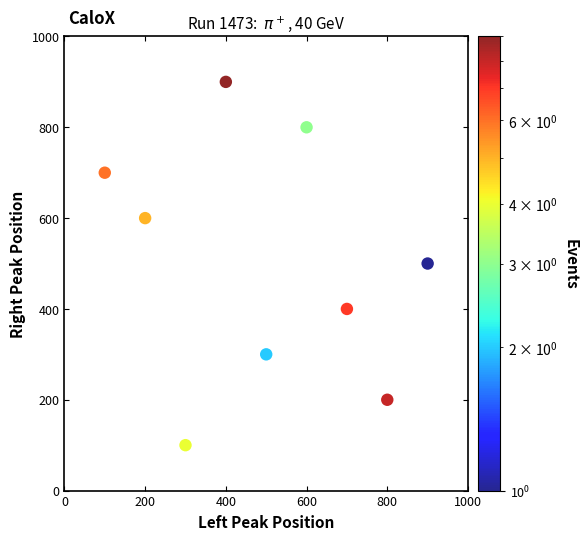

What is the average Y value?

500